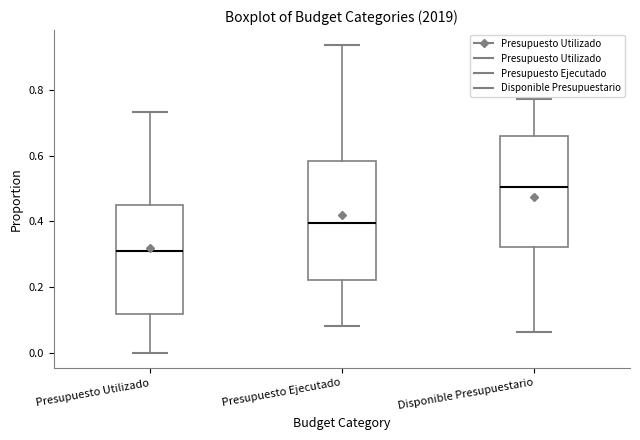

Comparing the boxes themselves (not the whiskers), which one is the tallest?

Presupuesto Ejecutado